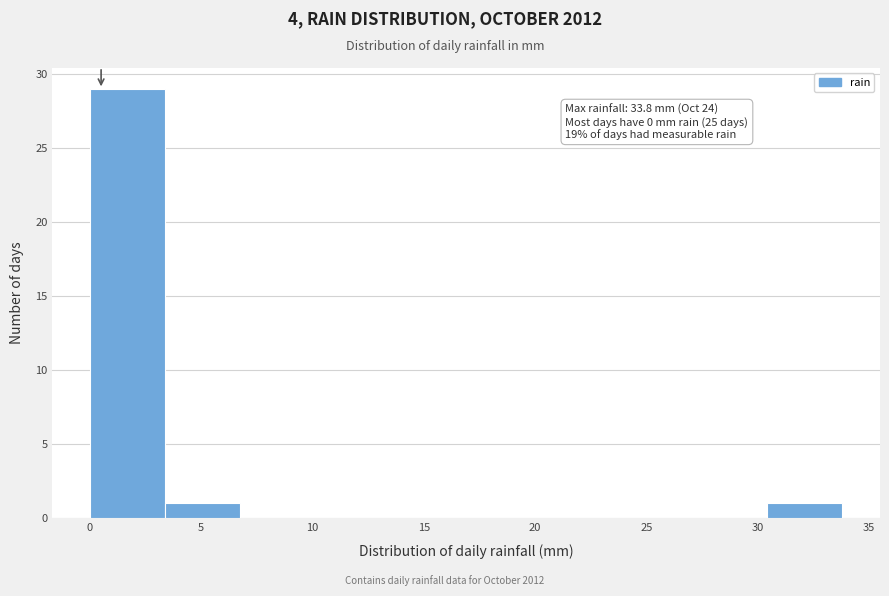

Which range on the x-axis has the tallest bar?

0.0 to 3.5